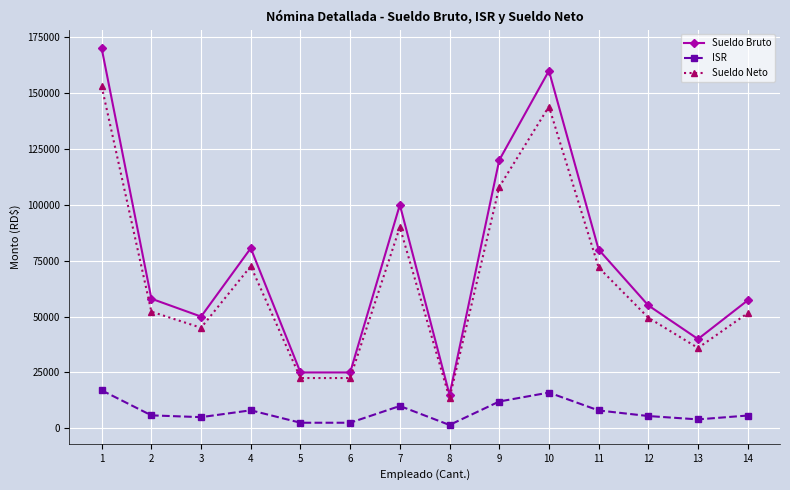

True or false: Sueldo Neto and ISR intersect in this chart.

False